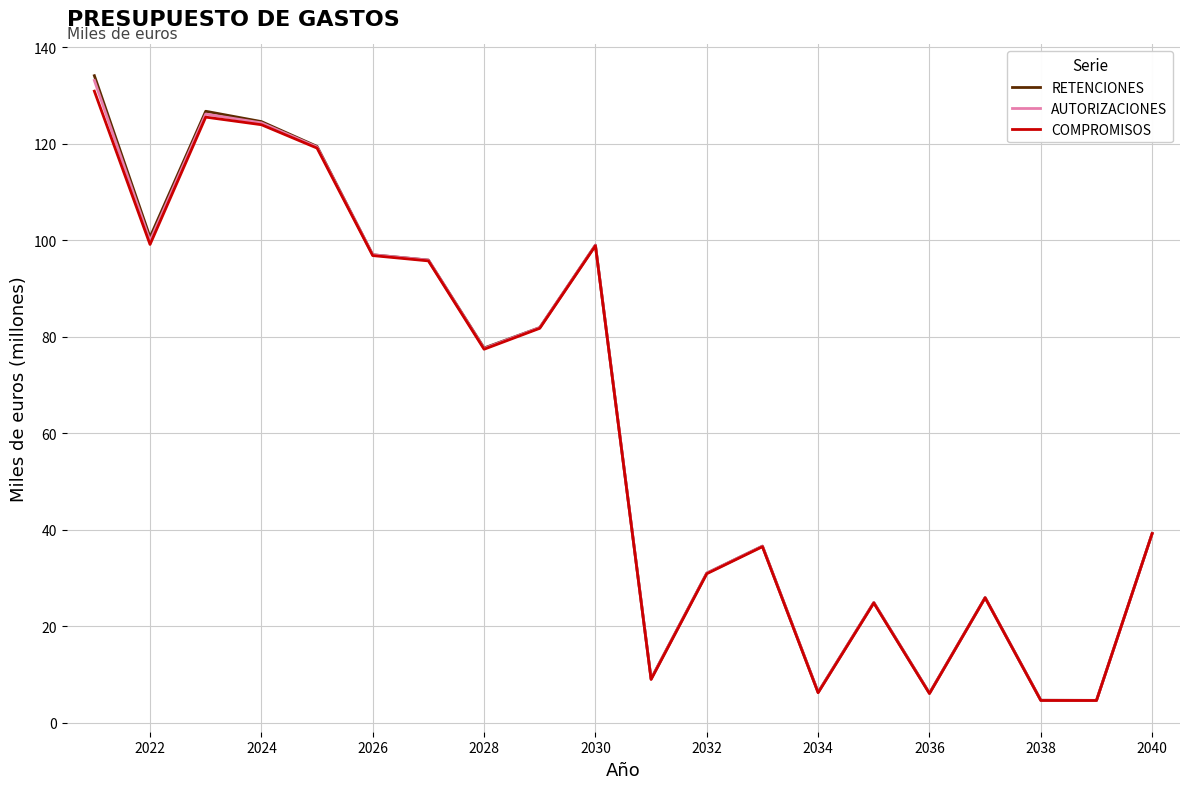

What is the maximum value for COMPROMISOS?

131.0